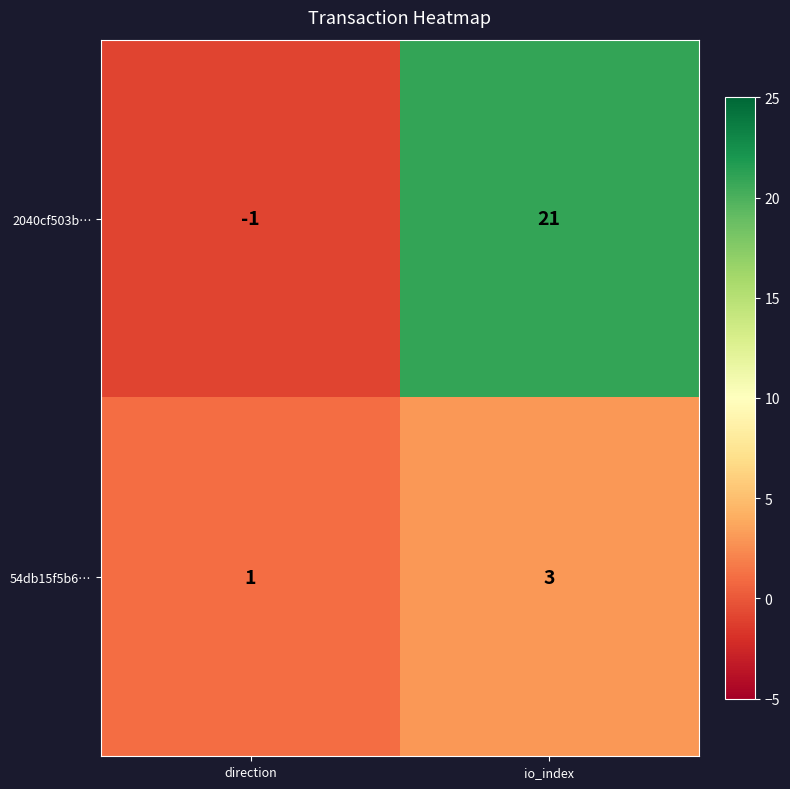

Which series has the largest total across all categories?

2040cf503b…